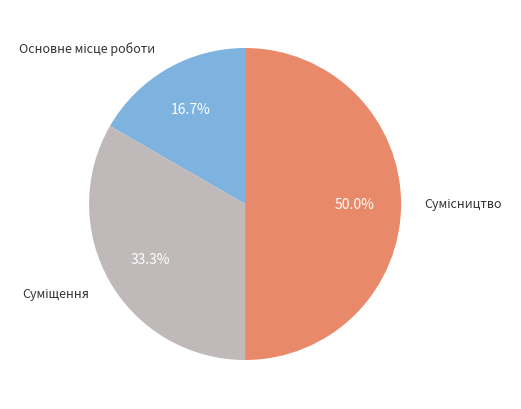

Is there any slice that represents more than half of the pie?

No